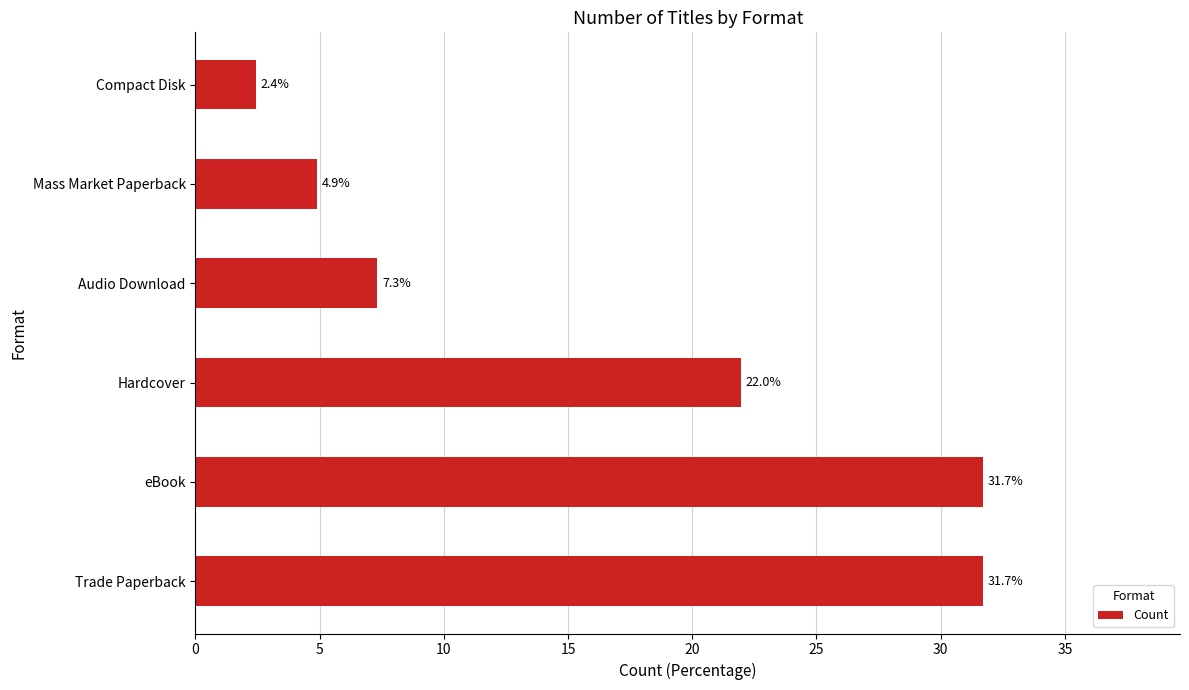

How many bars are there in total?

6